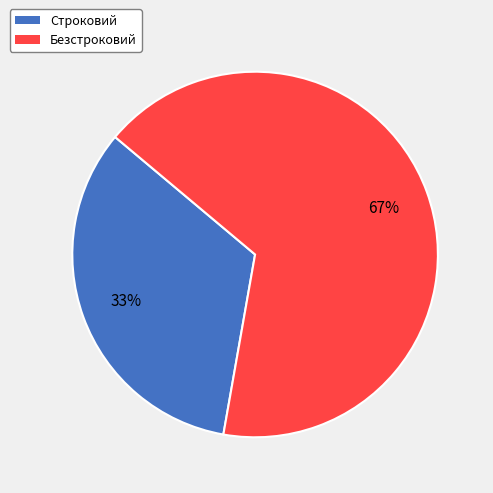

Approximately how many times larger is the value at Безстроковий compared to Строковий?

2.0